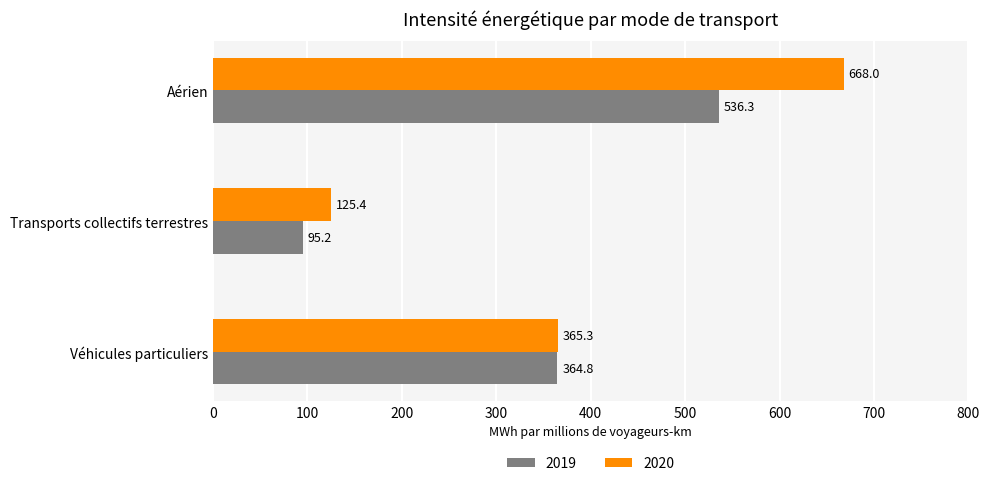

At which label does 2019 reach its minimum?

Transports collectifs terrestres